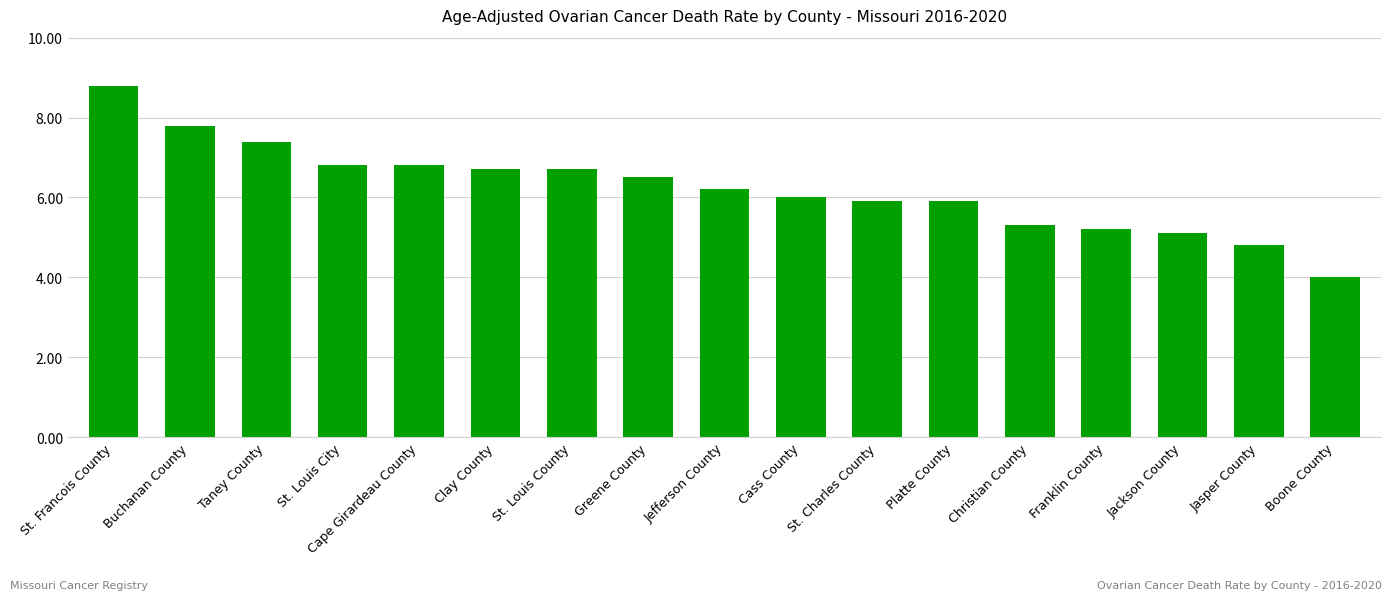

True or false: the data shows 10.1 at Platte County.

False